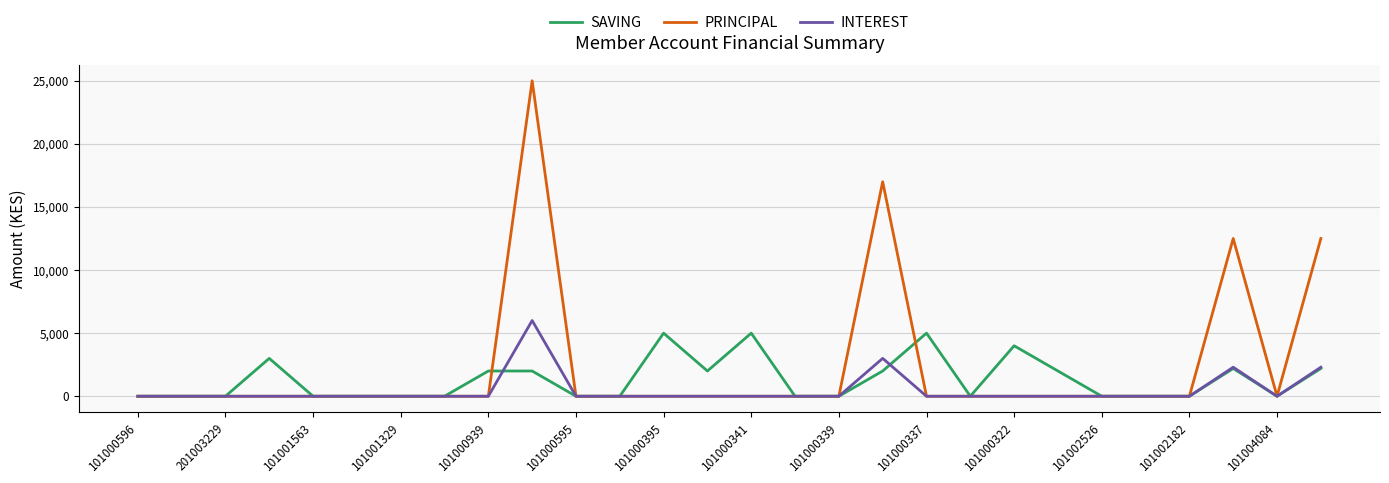

Which series has the widest spread of values?

PRINCIPAL